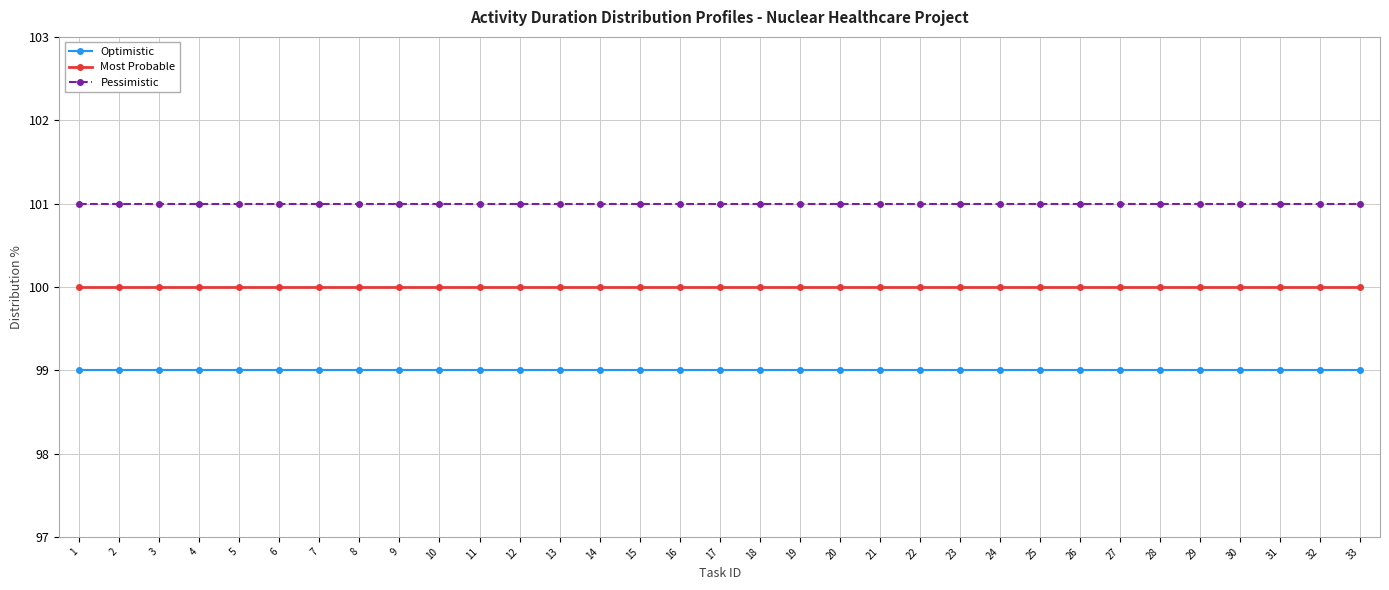

Count the number of data series in this chart.

3